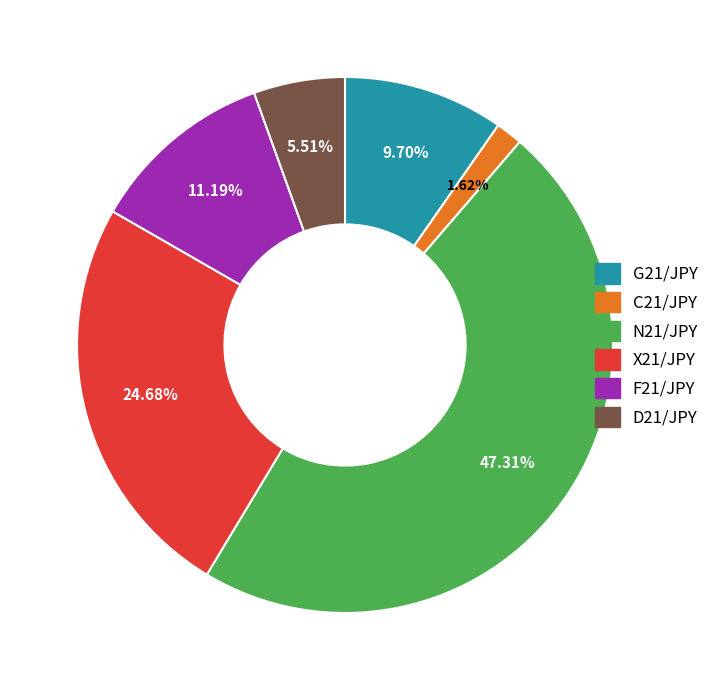

Approximately how many times larger is the value at F21/JPY compared to D21/JPY?

2.0